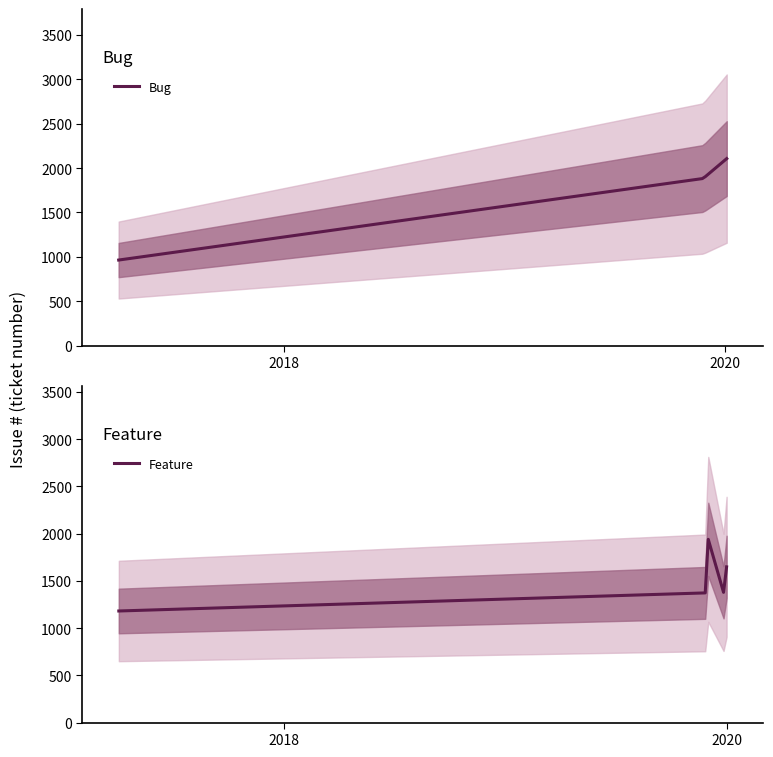

Which series has the widest spread of values?

Bug